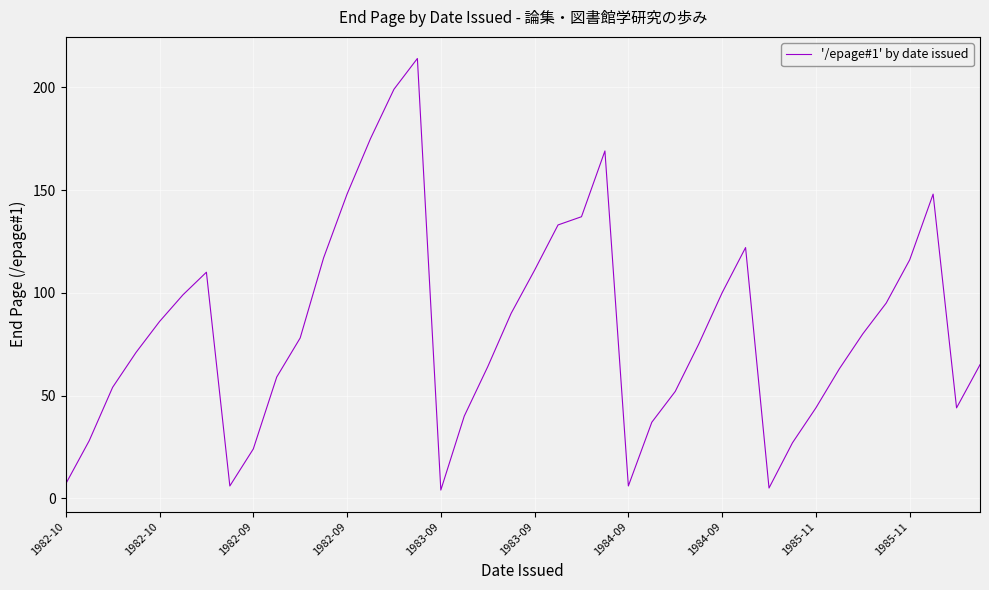

What is the smallest value displayed?

4